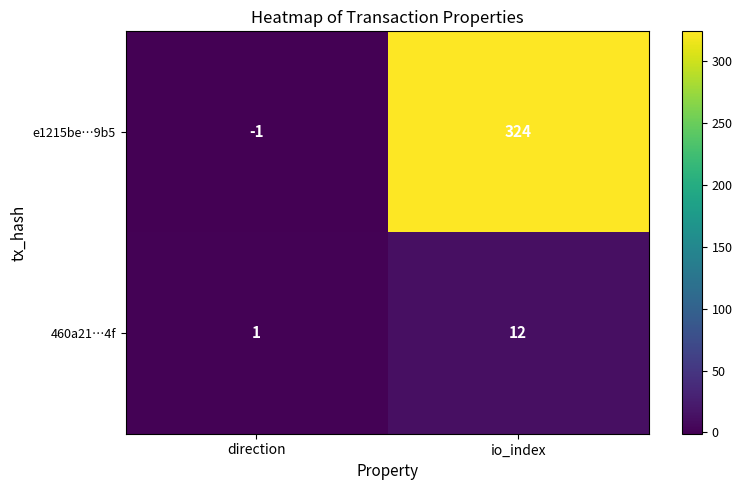

List the series in order of their peak value, highest first.

e1215be…9b5, 460a21…4f